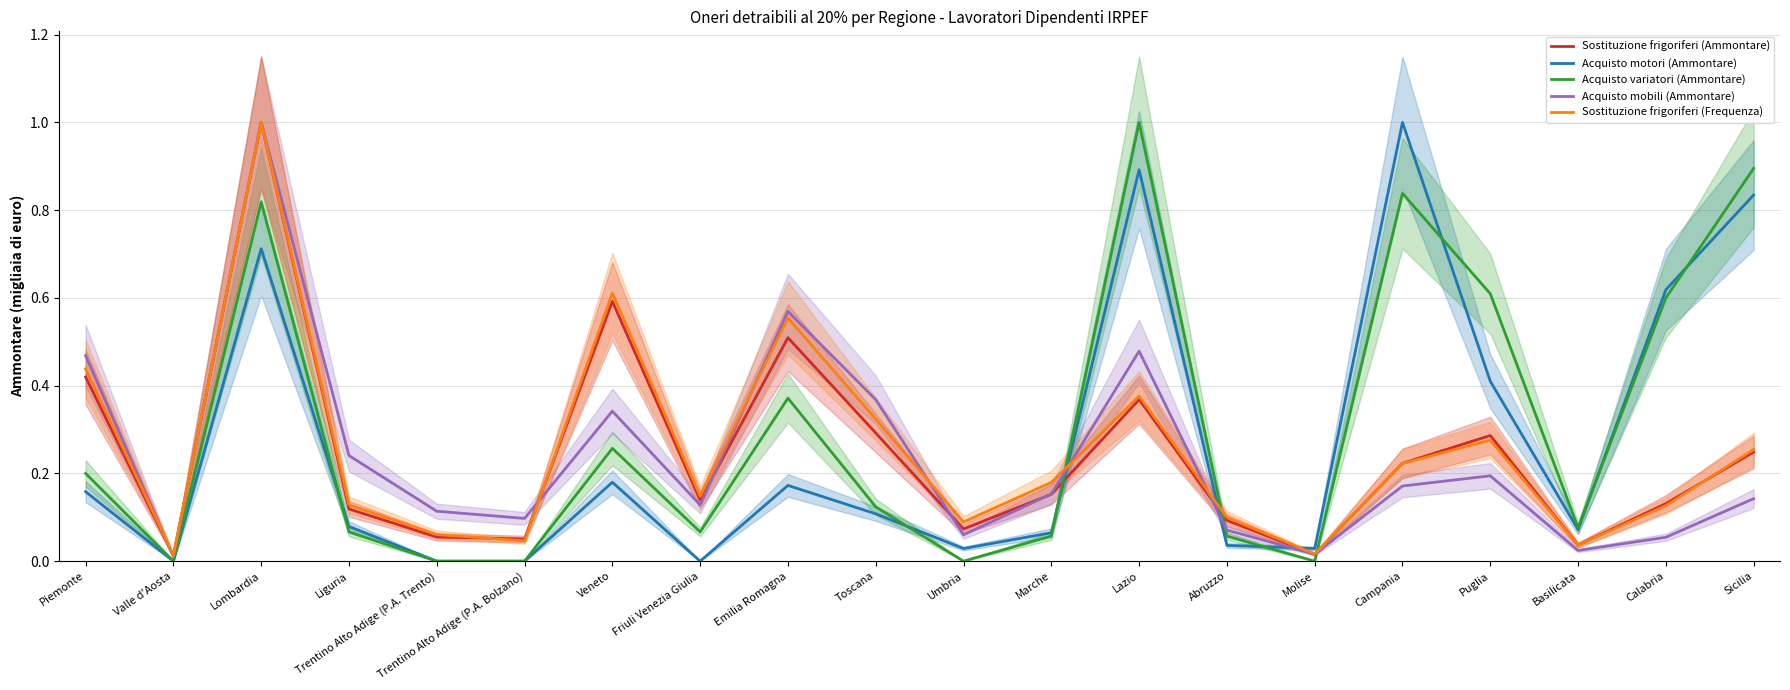

Which series has the largest total across all categories?

Acquisto variatori (Ammontare)